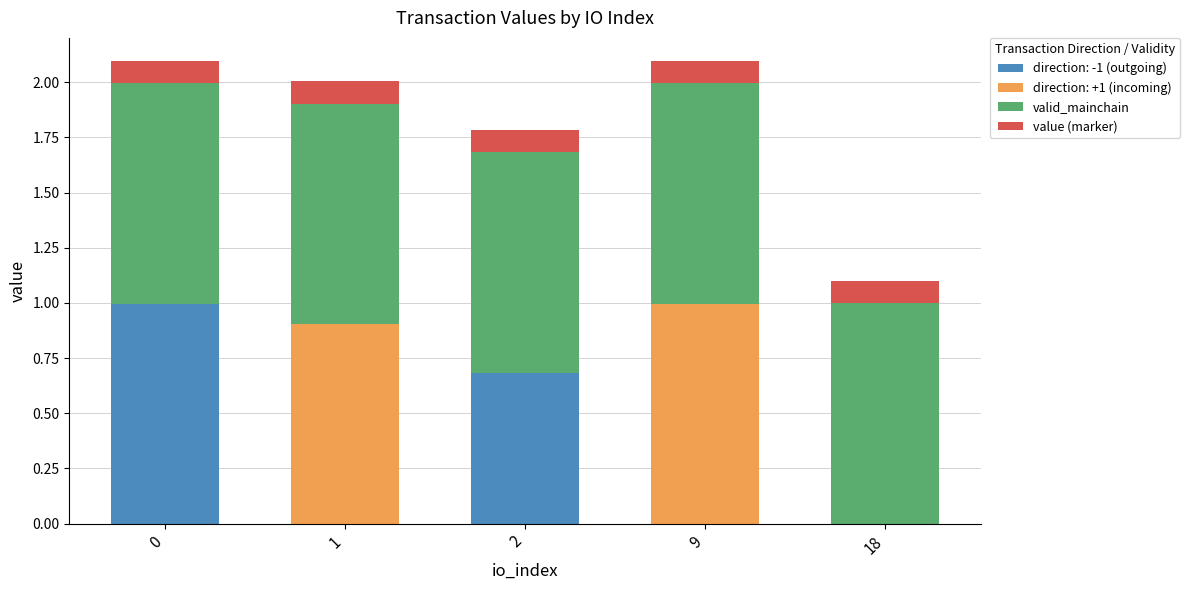

Are the bars grouped side by side (vs. stacked)?

No